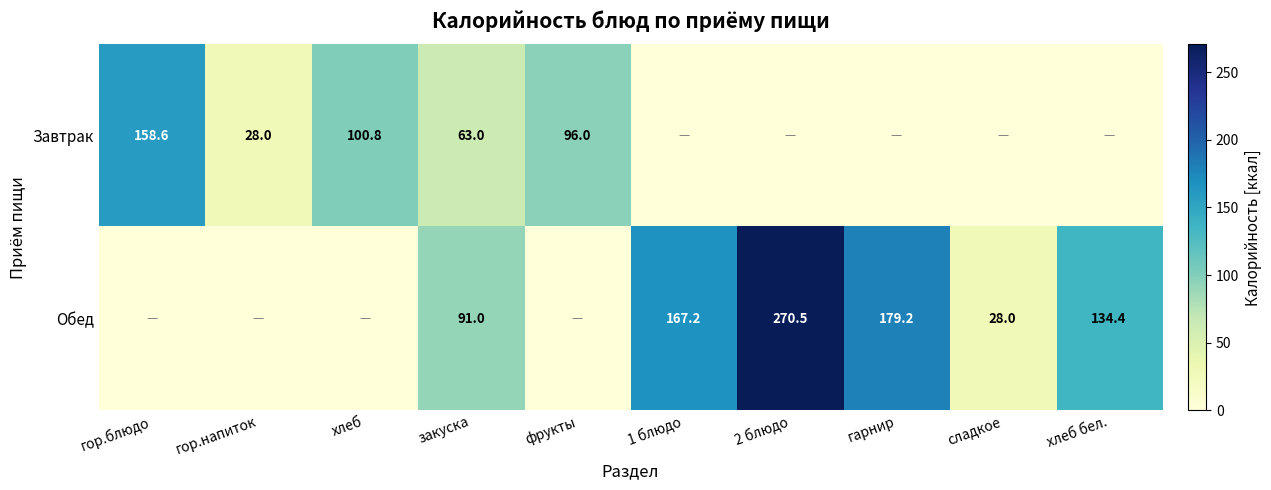

True or false: Обед has a value of 77.5 at 2 блюдо.

False